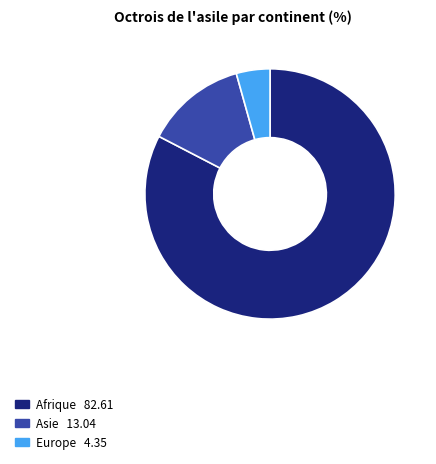

Is there a majority slice in this chart?

Yes